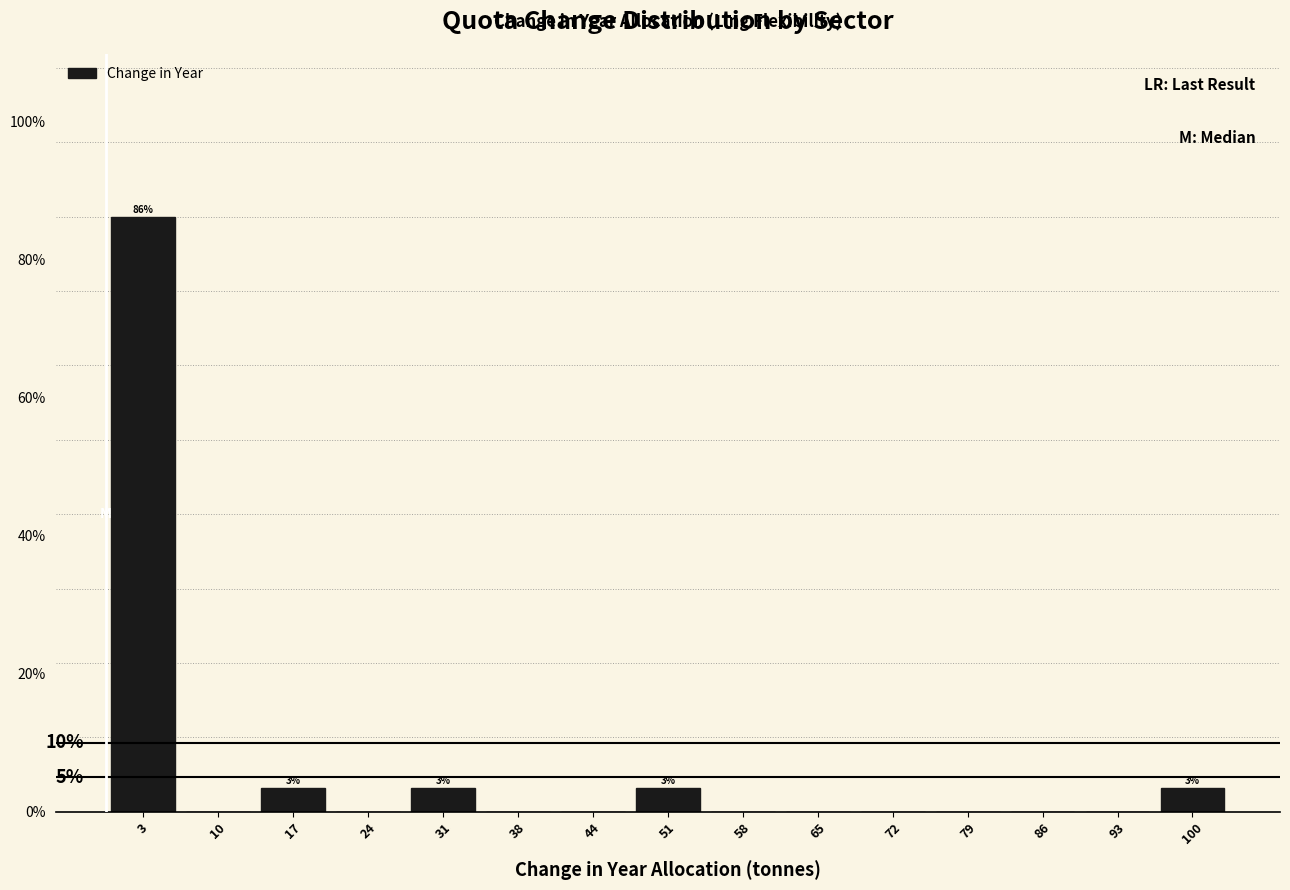

Which range on the x-axis has the tallest bar?

0 to 7